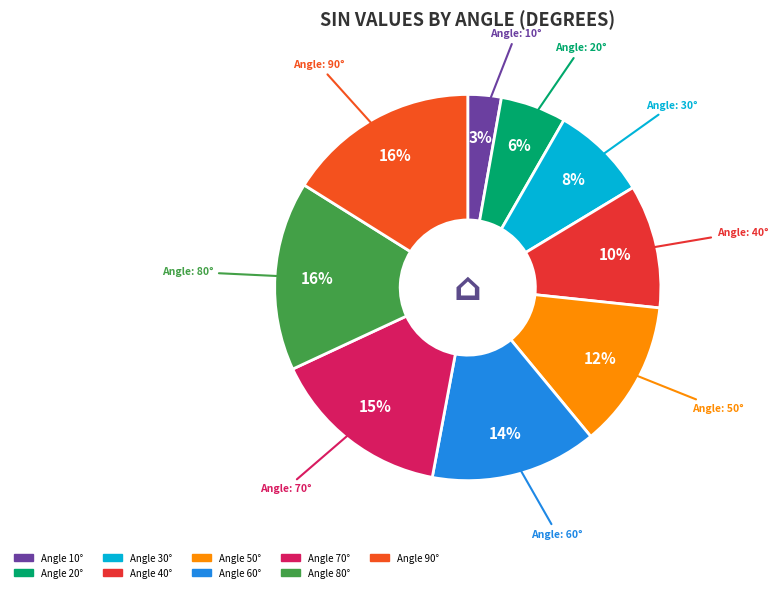

Is there a majority slice in this chart?

No